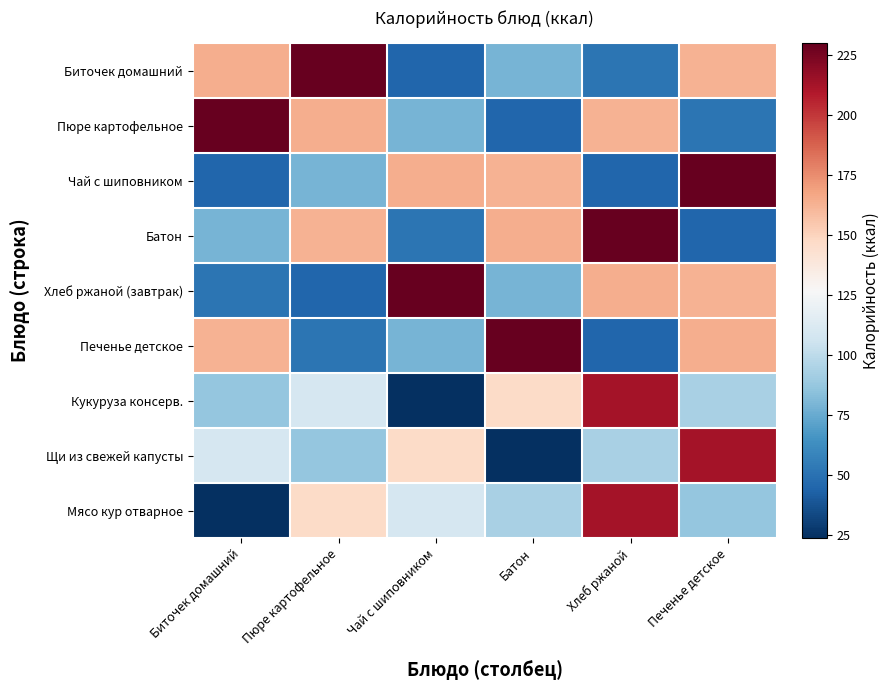

At which category is the sum across all series the highest?

Хлеб ржаной